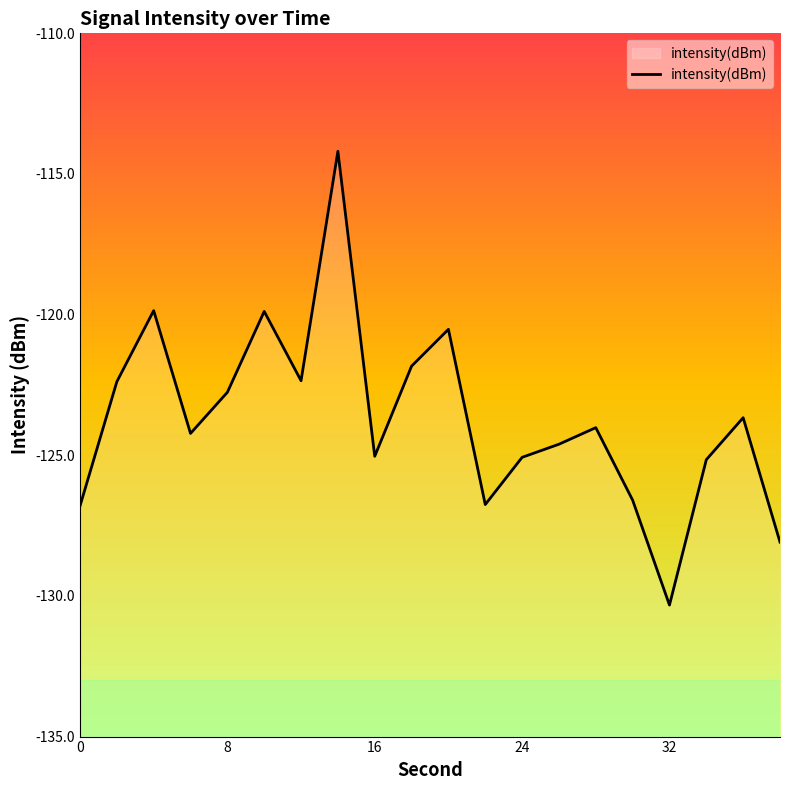

How many lines are shown in the chart?

1